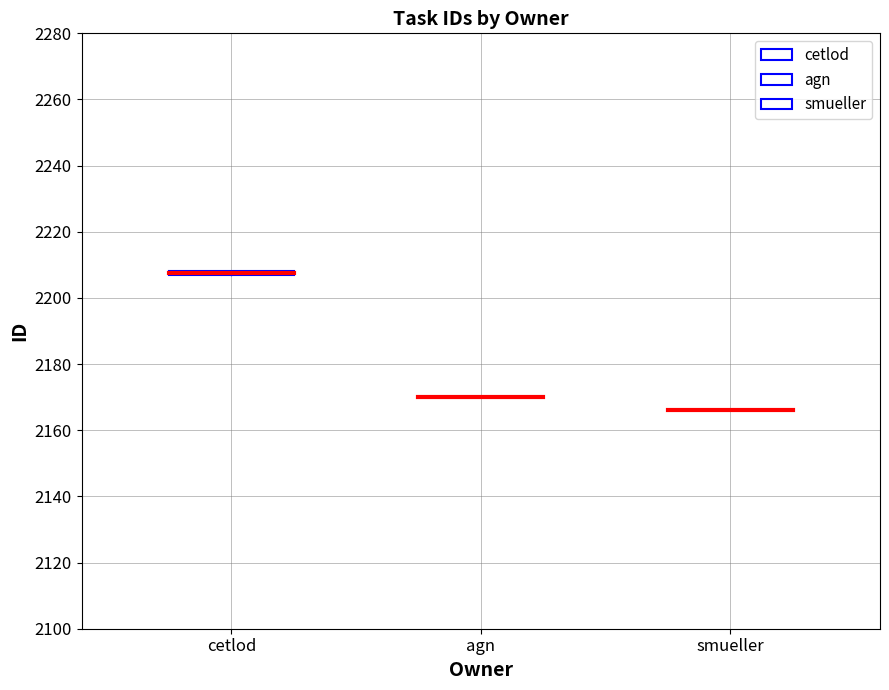

What is the average value?

2188